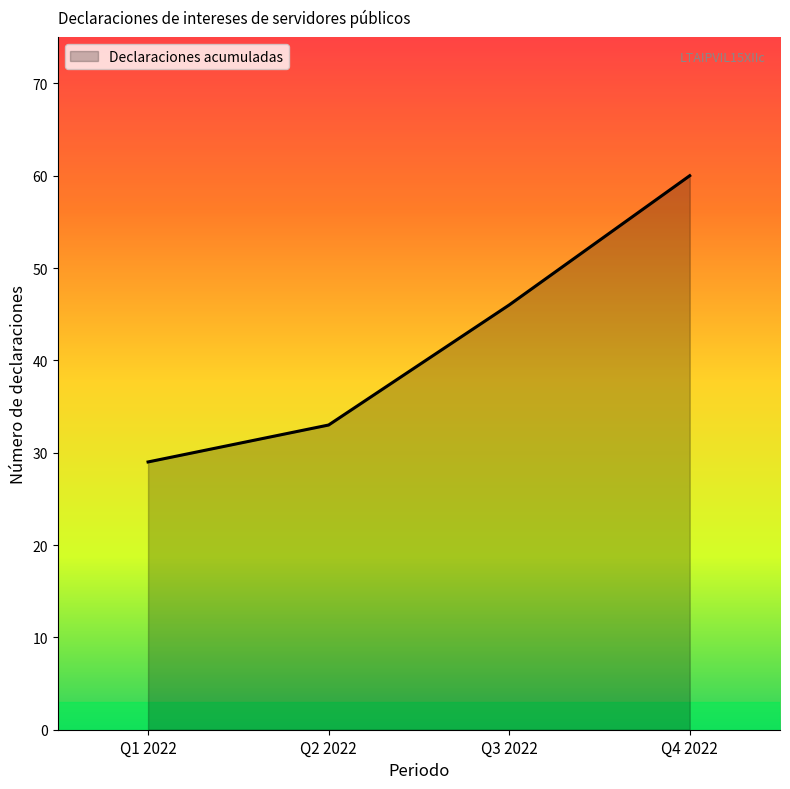

Approximately how many times larger is the value at Q2 2022 compared to Q3 2022?

0.7